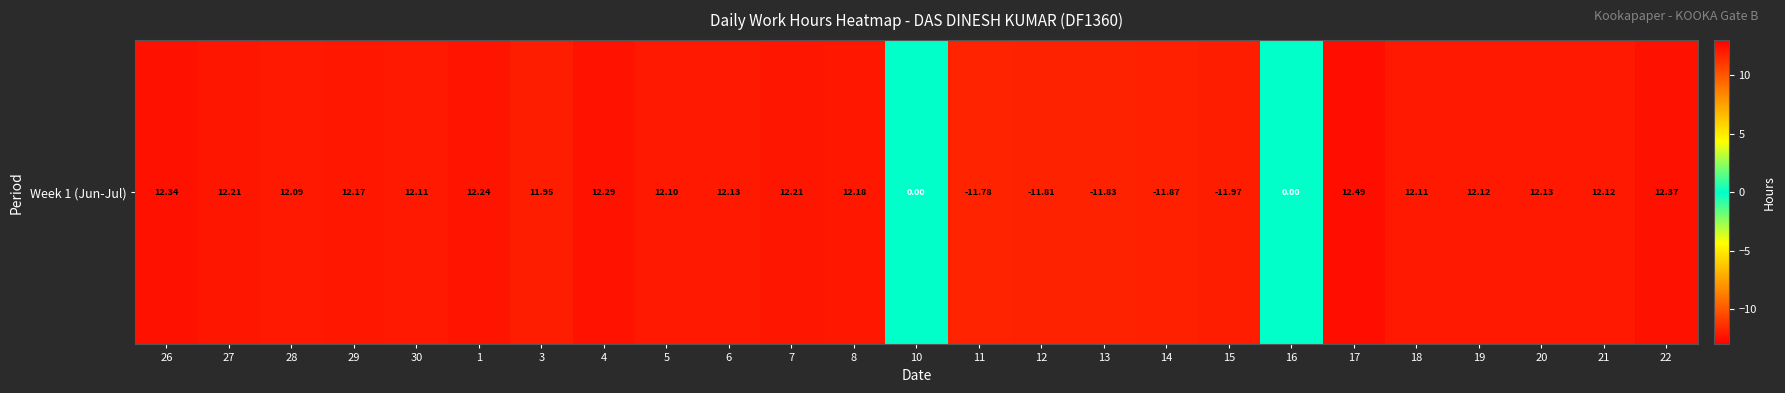

How many categories are shown in the chart?

25